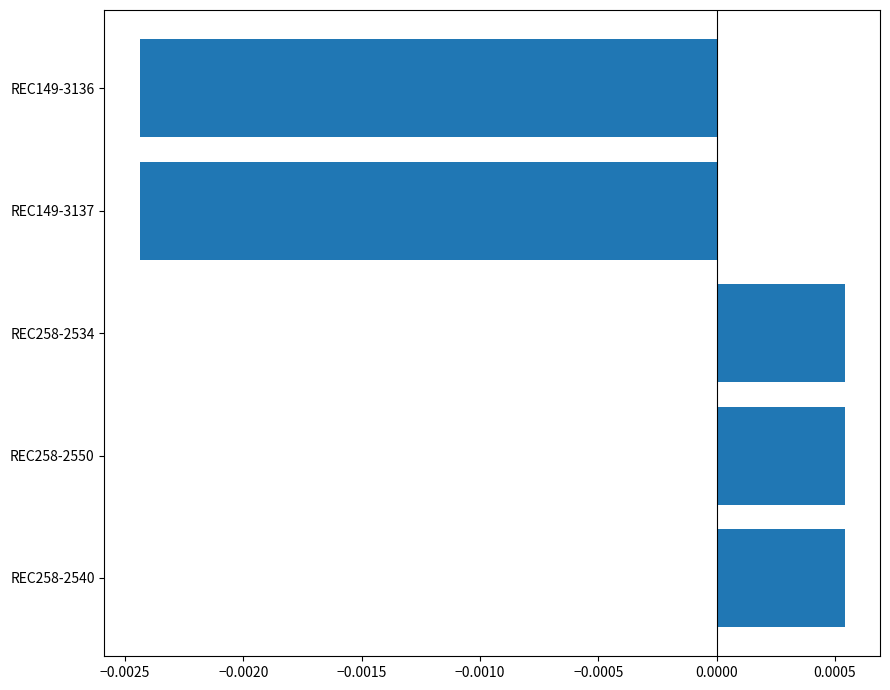

Count the values in the range 0 to 1.

3